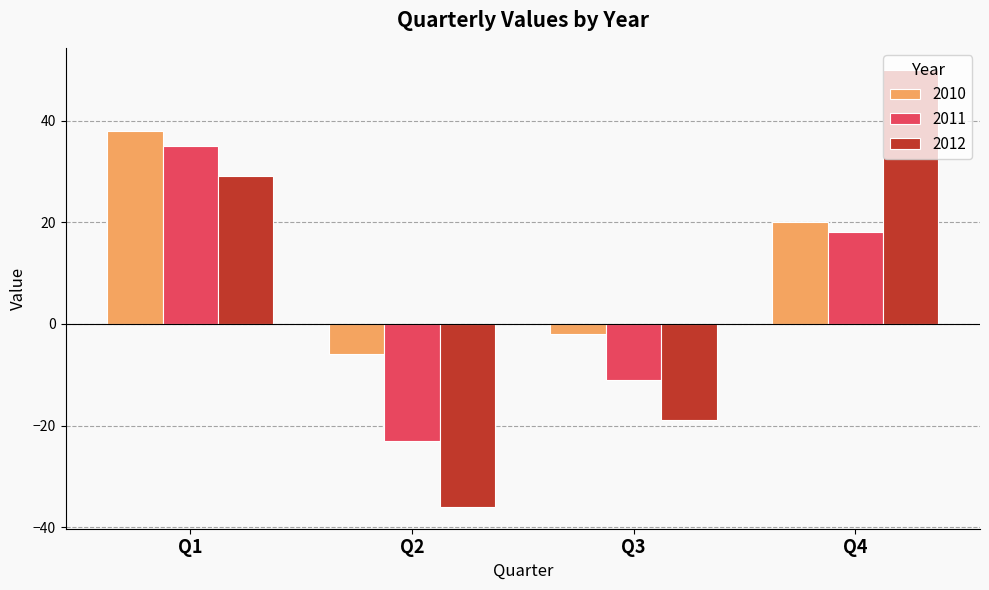

Where does the 2010 series first go above 20?

Q1